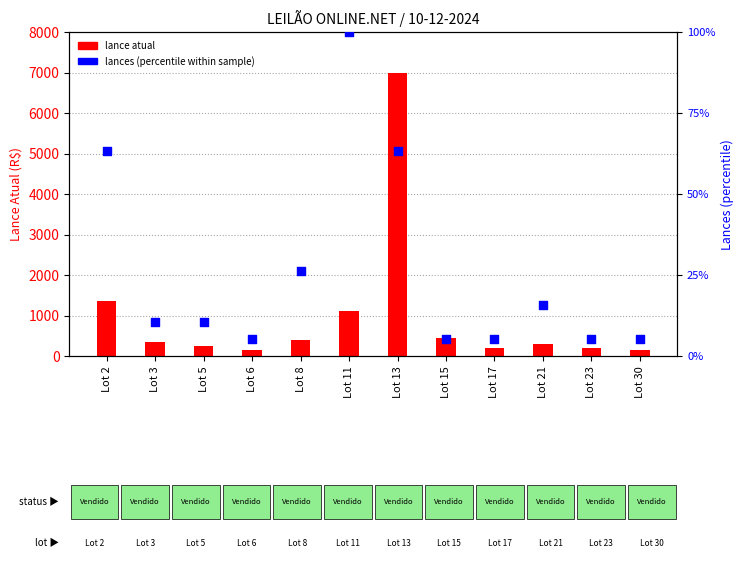

What is the total value across all series at Lot 8?

426.3